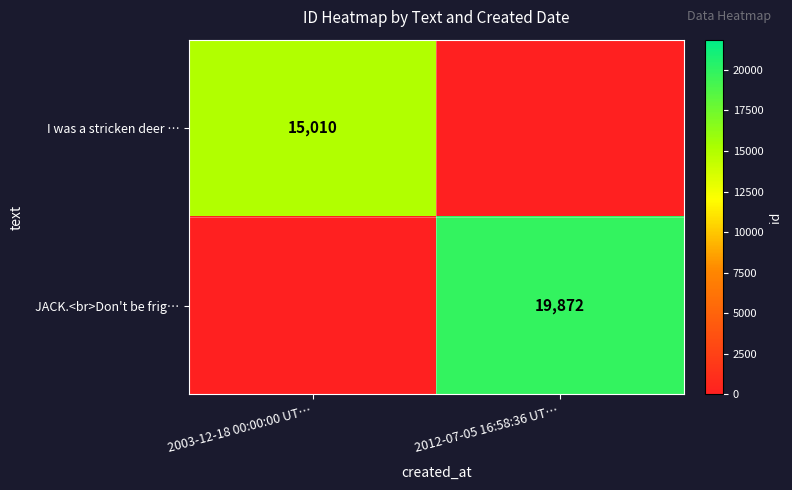

True or false: I was a stricken deer … has a value of 26485 at 2003-12-18 00:00:00 UT….

False